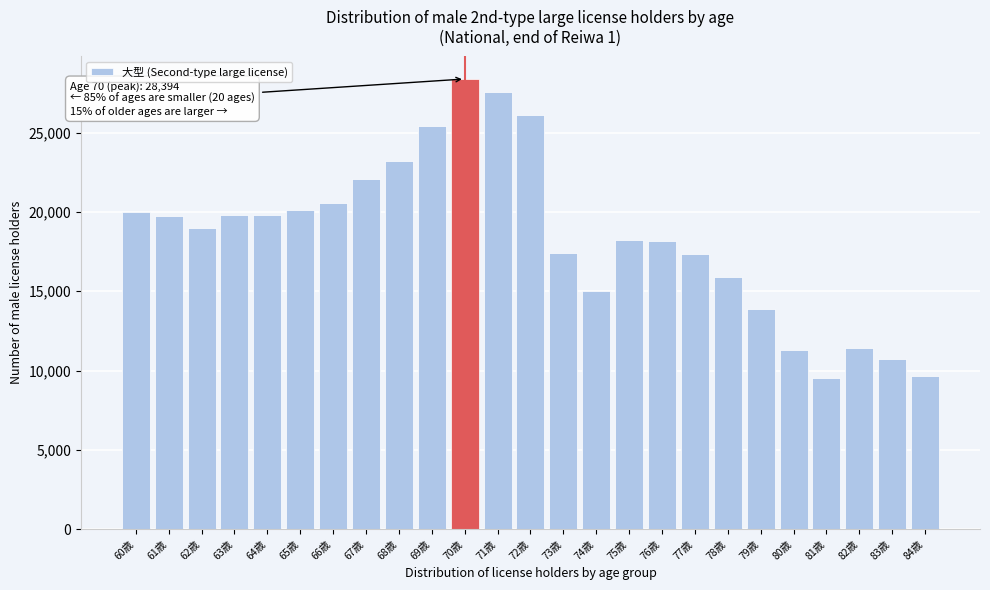

What is the ratio of the value at 84歳 to the value at 66歳?

0.5